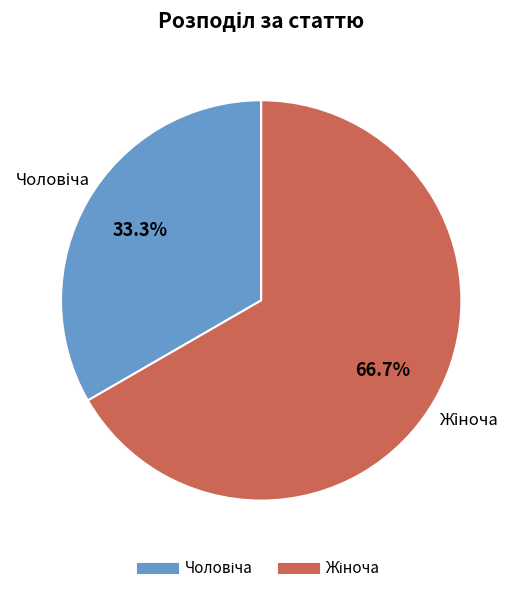

Does any single category account for the majority?

Yes